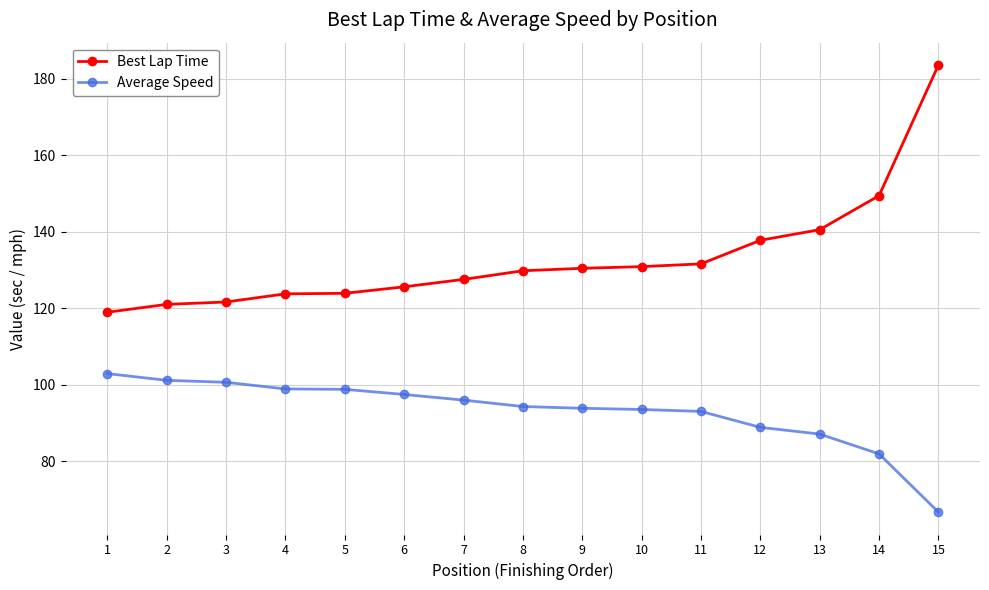

Count the number of categories in the chart.

15